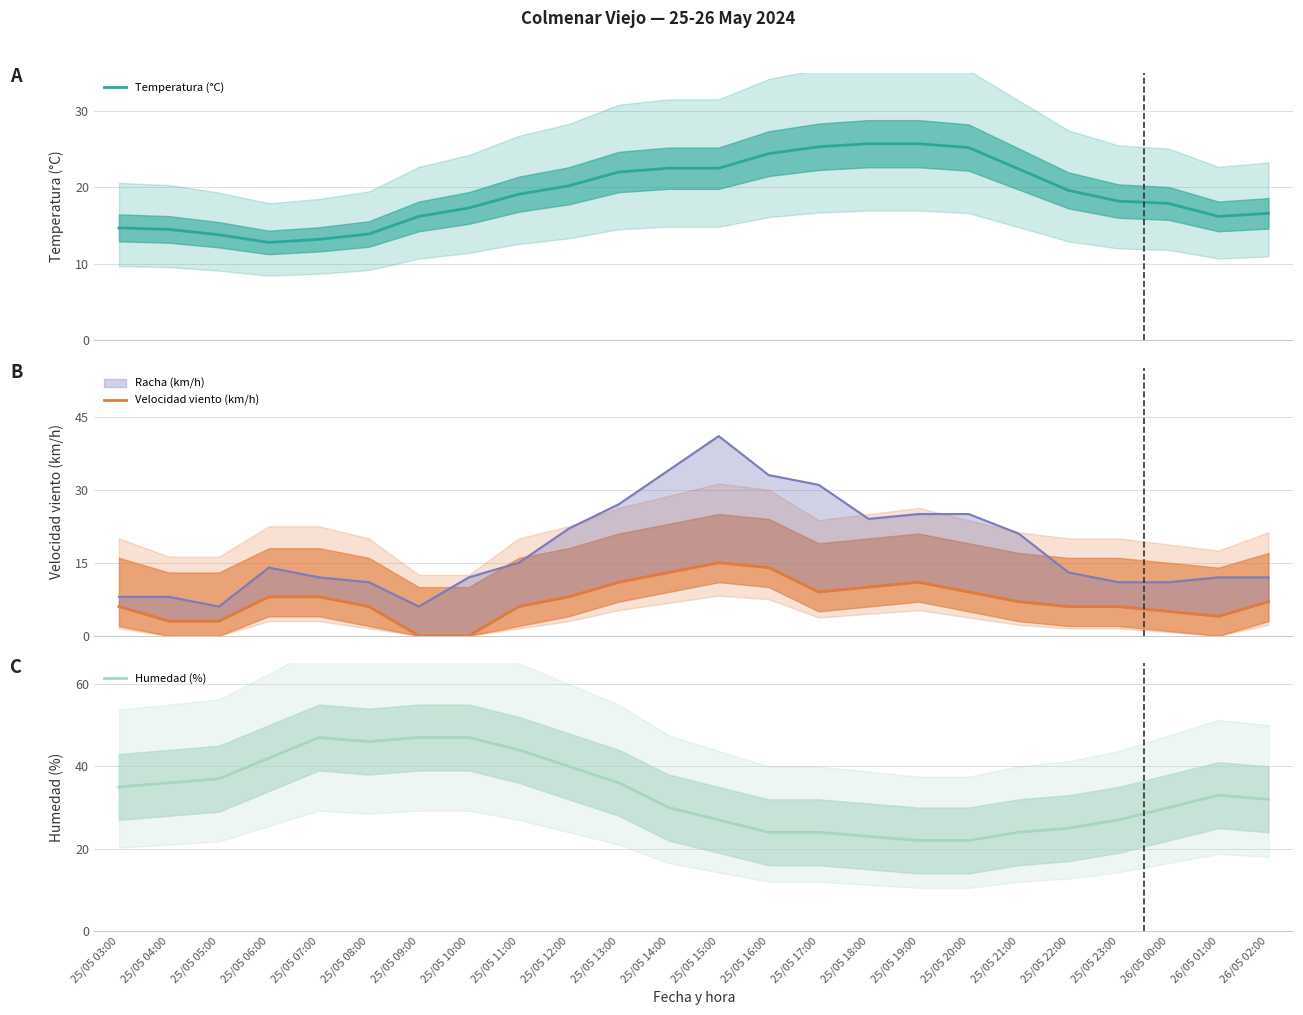

True or false: Humedad (%) has a value of 26.7 at 25/05 10:00.

False